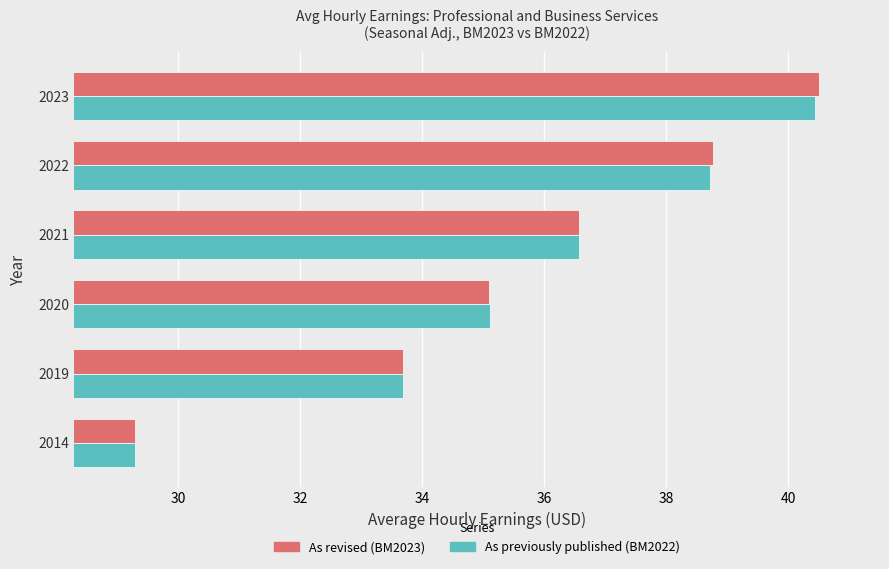

What is the difference between the maximum and minimum values in the As revised (BM2023) series?

11.2